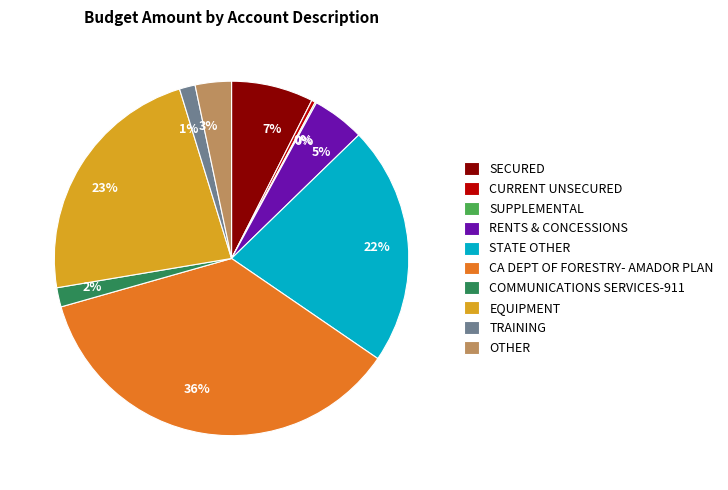

To the nearest percent, what is the difference between the largest and smallest slice percentages?

36%